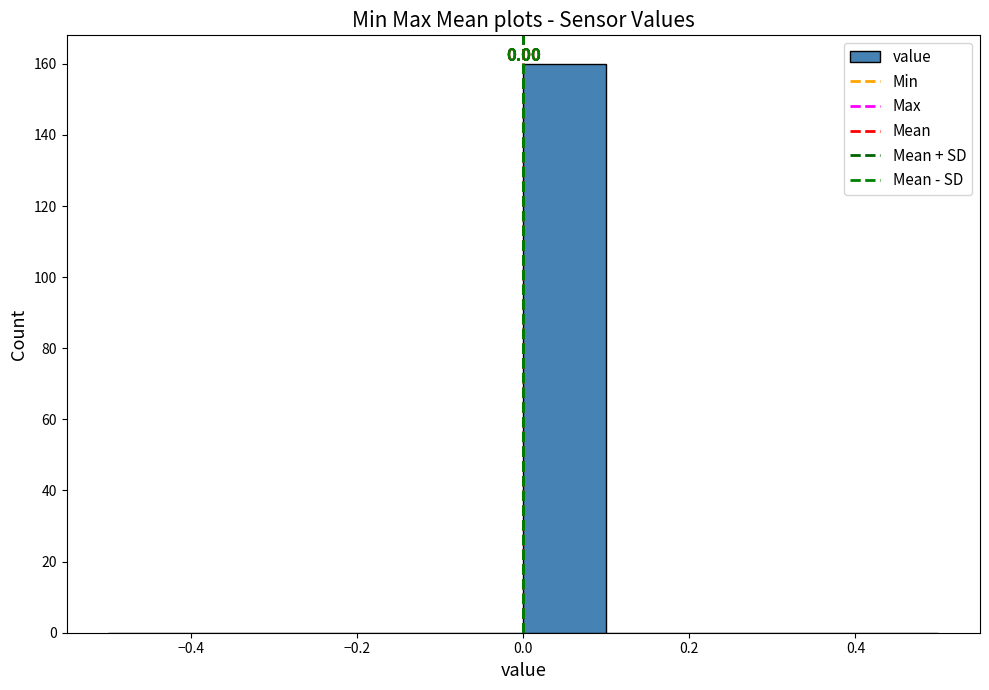

Which range on the x-axis has the tallest bar?

0.0 to 0.1